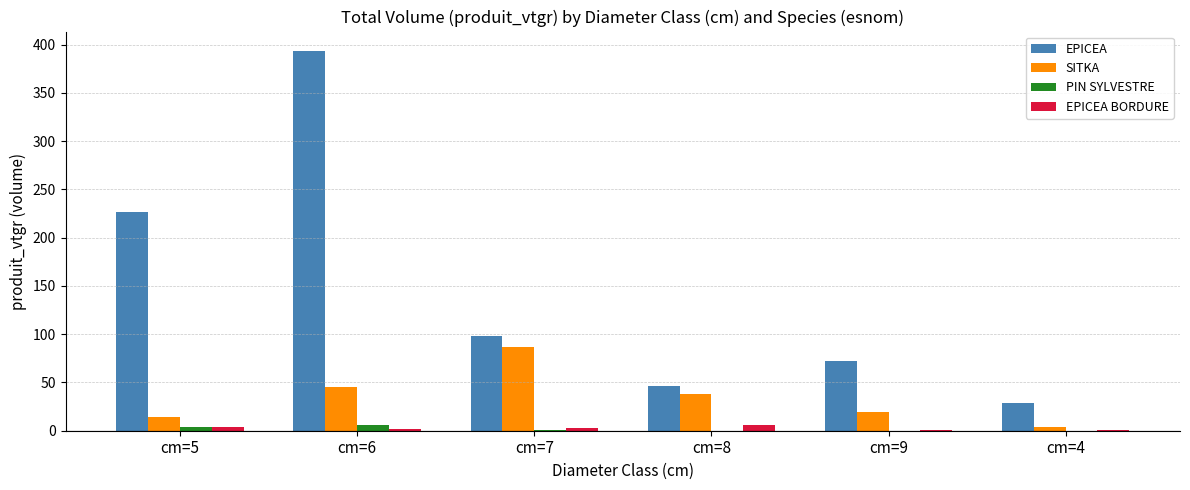

The value of EPICEA at cm=5 is 373.7. True or false?

False